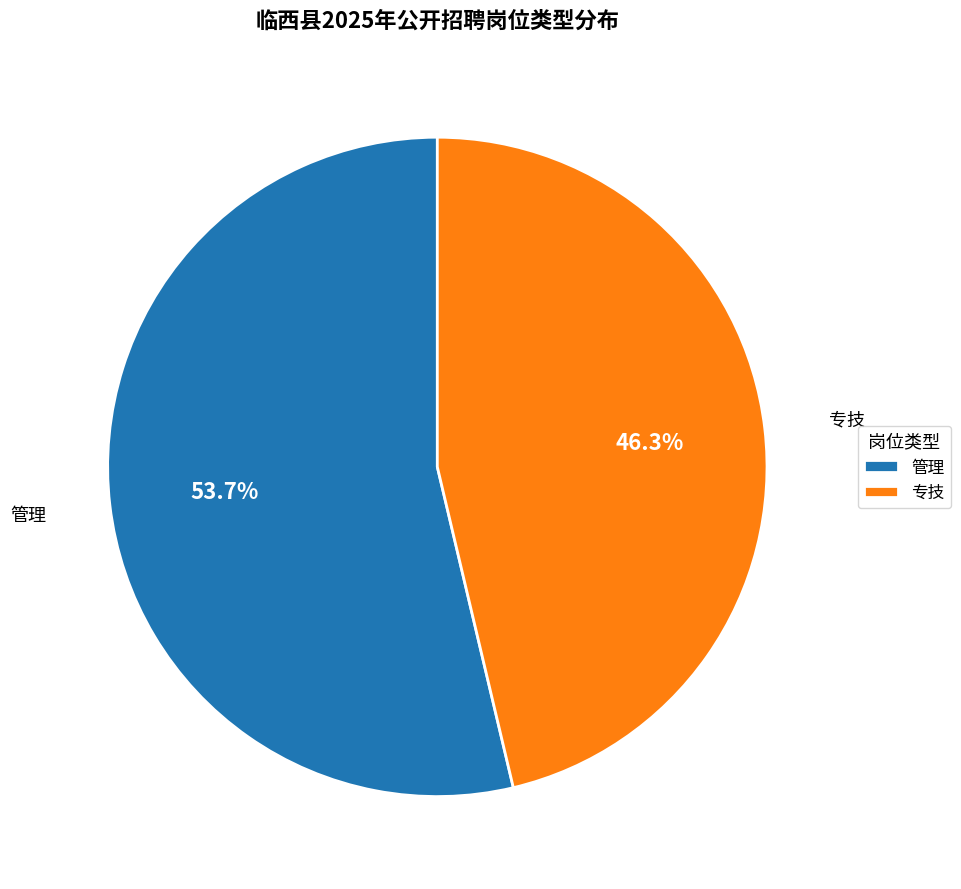

Which slice is the smallest?

专技